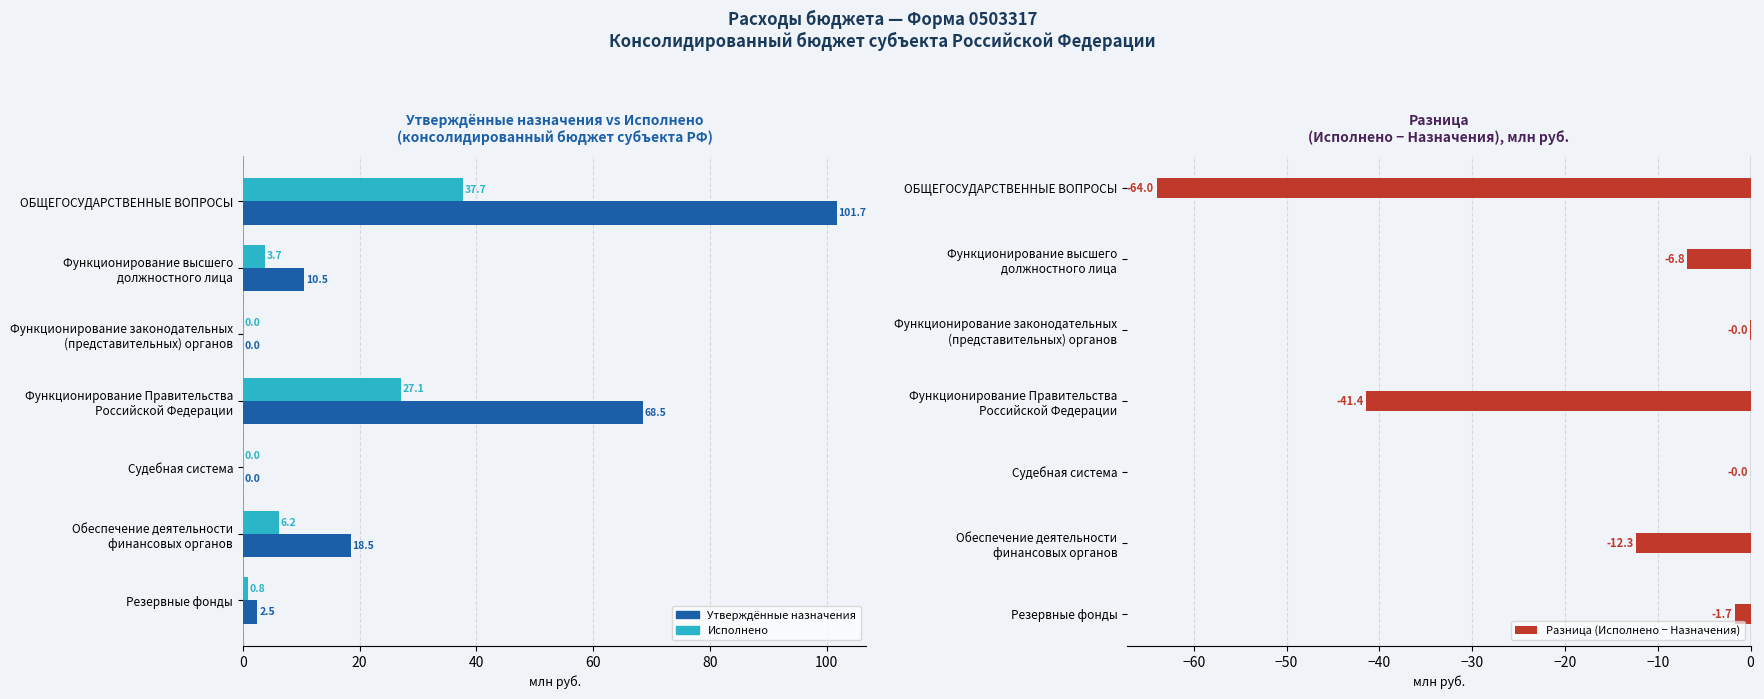

The value of Утверждённые назначения
(консолид. бюджет) at 20 is 14.1. True or false?

False